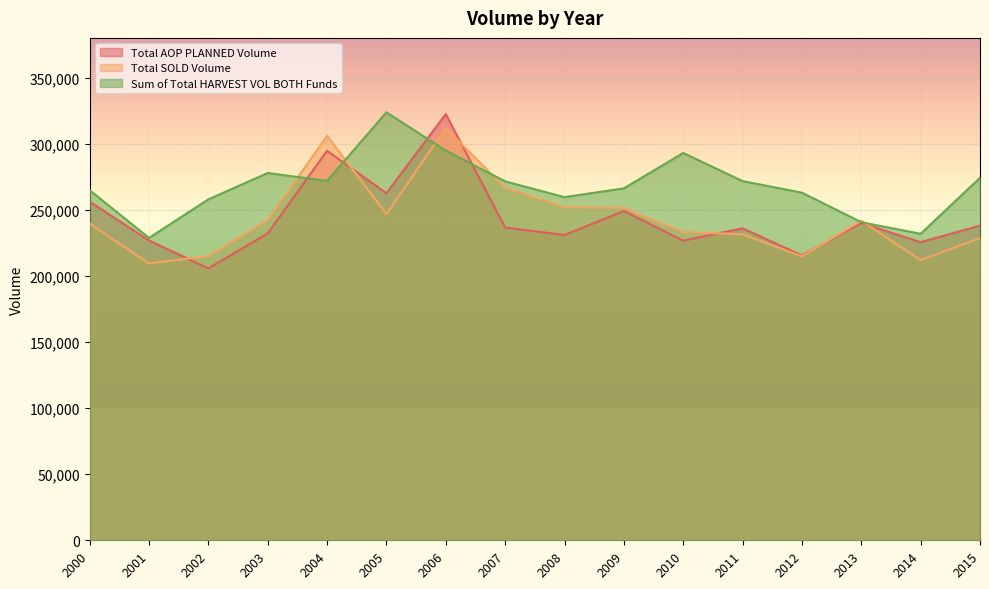

Which series ends up on top after the final intersection of Total AOP PLANNED Volume and Sum of Total HARVEST VOL BOTH Funds?

Sum of Total HARVEST VOL BOTH Funds